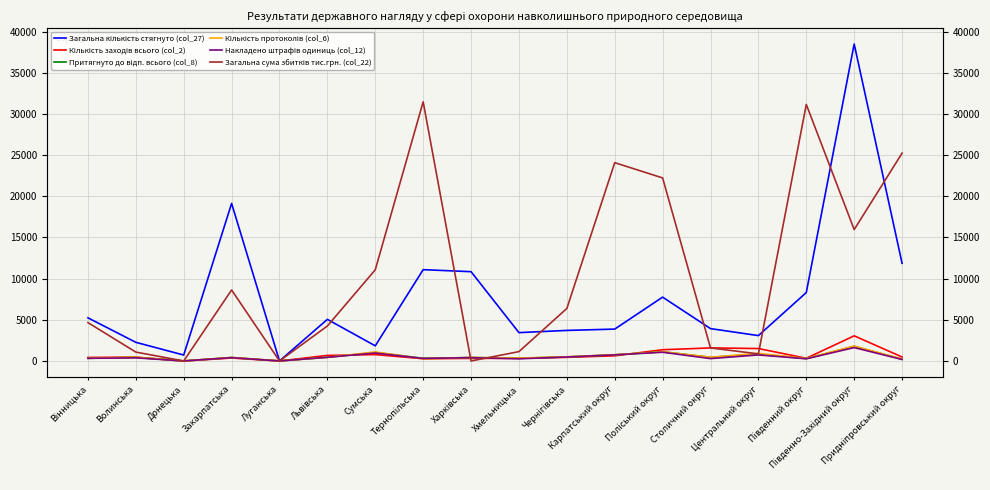

How many values in Кількість заходів всього (col_2) are above zero?

16